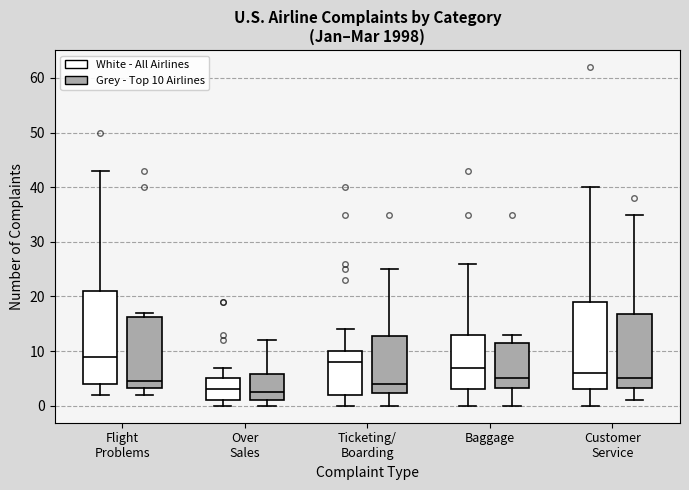

Reading left to right, transcribe this box plot: for each box, give where its median line is, the range the box spans, and where its two whiskers end, as read against the y-axis. The values are not printed on the chart, so give them approximately, as read against the axis.

Flight Problems (White - All Airlines): median 9, box 4 to 21, whiskers 2 to 43
Flight Problems (Grey - Top 10 Airlines): median 5, box 3 to 16, whiskers 2 to 17
Over Sales (White - All Airlines): median 3, box 1 to 5, whiskers 0 to 7
Over Sales (Grey - Top 10 Airlines): median 3, box 1 to 6, whiskers 0 to 12
Ticketing/ Boarding (White - All Airlines): median 8, box 2 to 10, whiskers 0 to 14
Ticketing/ Boarding (Grey - Top 10 Airlines): median 4, box 2 to 13, whiskers 0 to 25
Baggage (White - All Airlines): median 7, box 3 to 13, whiskers 0 to 26
Baggage (Grey - Top 10 Airlines): median 5, box 3 to 12, whiskers 0 to 13
Customer Service (White - All Airlines): median 6, box 3 to 19, whiskers 0 to 40
Customer Service (Grey - Top 10 Airlines): median 5, box 3 to 17, whiskers 1 to 35